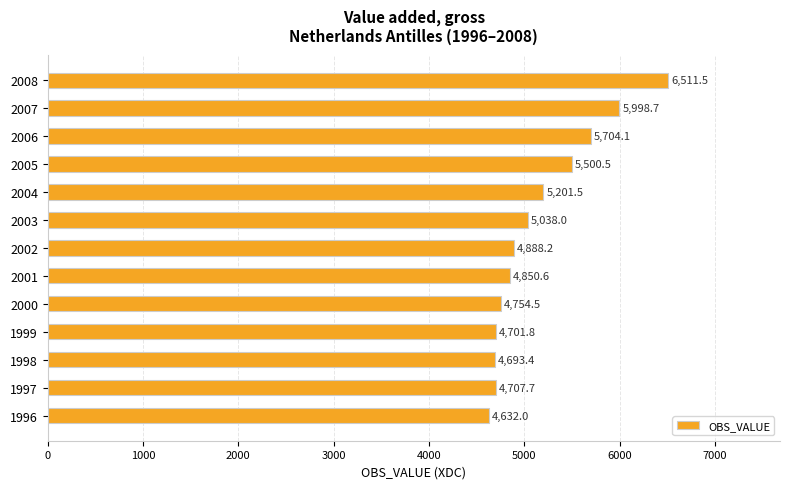

What is the ratio of the value at 2001 to the value at 2000?

1.0